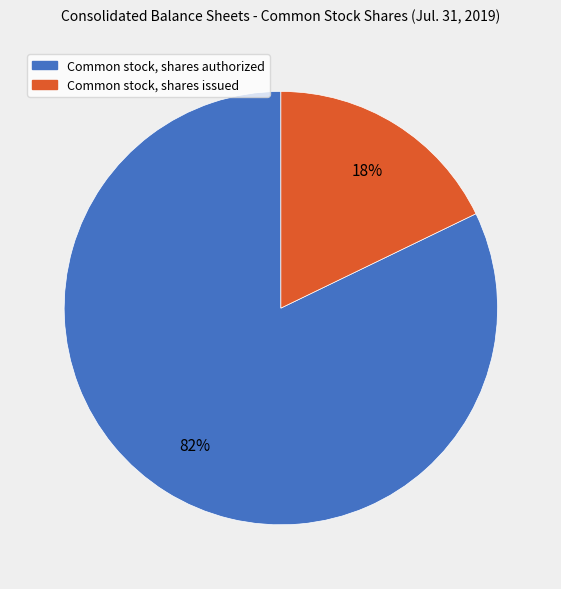

Which slice is the largest?

Common stock, shares authorized